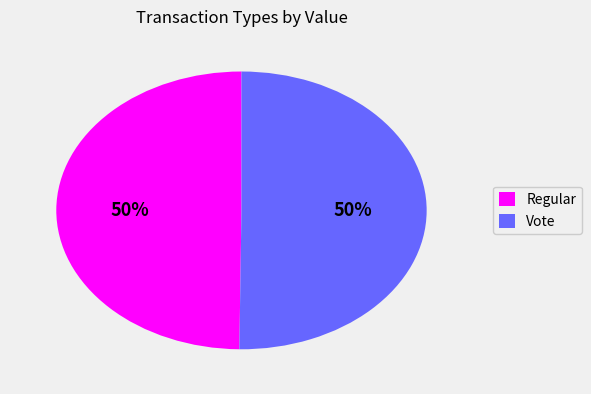

True or false: Vote accounts for 39% of the total.

False